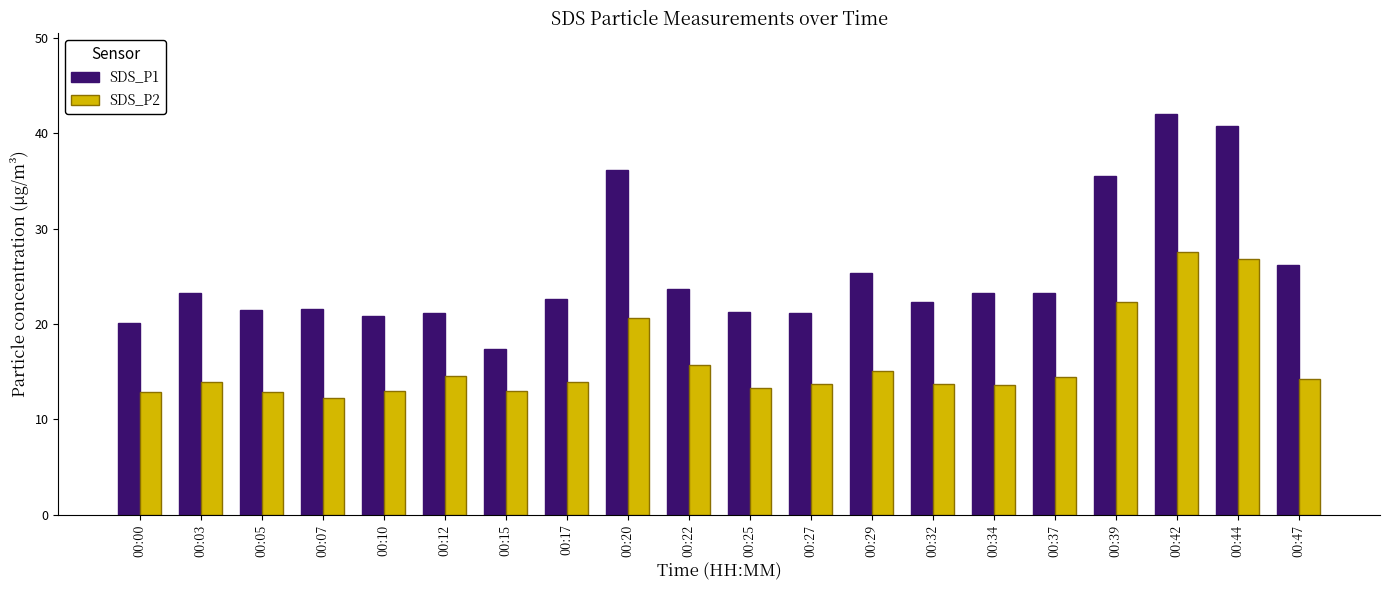

Where is SDS_P2 nearest to the value 19?

00:20